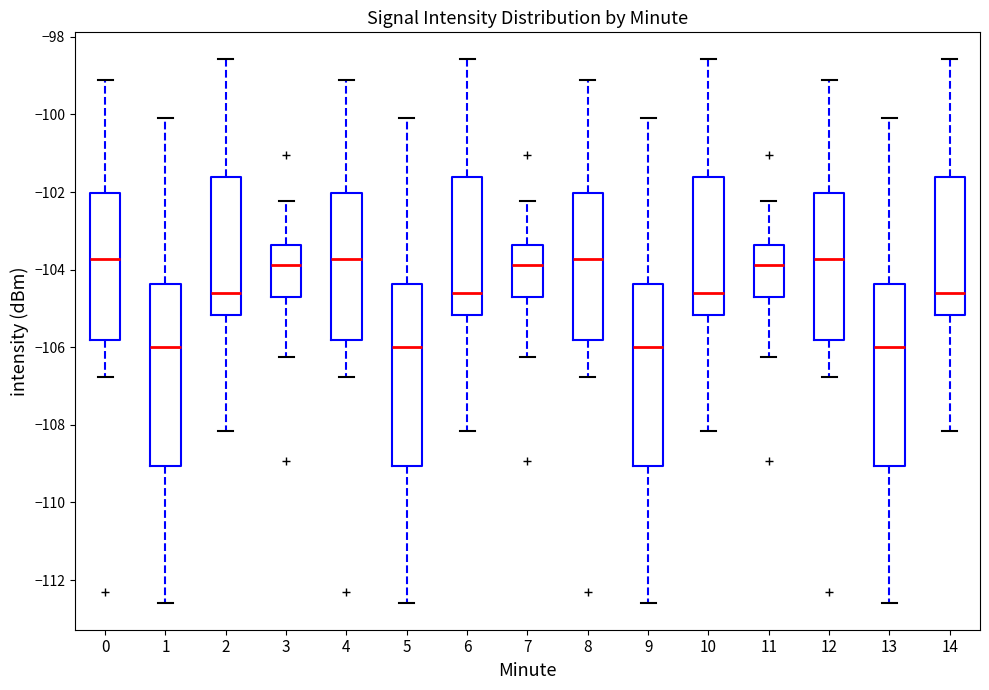

Reading left to right, read every box against the y-axis: the position of its median line, the range the box covers, and the ends of its whiskers. The values are not printed on the chart, so give them approximately, as read against the axis.

0: median -103.8, box -105.8 to -102.0, whiskers -106.8 to -99.2
1: median -106.0, box -109.0 to -104.4, whiskers -112.6 to -100.0
2: median -104.6, box -105.2 to -101.6, whiskers -108.2 to -98.6
3: median -103.8, box -104.8 to -103.4, whiskers -106.2 to -102.2
4: median -103.8, box -105.8 to -102.0, whiskers -106.8 to -99.2
5: median -106.0, box -109.0 to -104.4, whiskers -112.6 to -100.0
6: median -104.6, box -105.2 to -101.6, whiskers -108.2 to -98.6
7: median -103.8, box -104.8 to -103.4, whiskers -106.2 to -102.2
8: median -103.8, box -105.8 to -102.0, whiskers -106.8 to -99.2
9: median -106.0, box -109.0 to -104.4, whiskers -112.6 to -100.0
10: median -104.6, box -105.2 to -101.6, whiskers -108.2 to -98.6
11: median -103.8, box -104.8 to -103.4, whiskers -106.2 to -102.2
12: median -103.8, box -105.8 to -102.0, whiskers -106.8 to -99.2
13: median -106.0, box -109.0 to -104.4, whiskers -112.6 to -100.0
14: median -104.6, box -105.2 to -101.6, whiskers -108.2 to -98.6